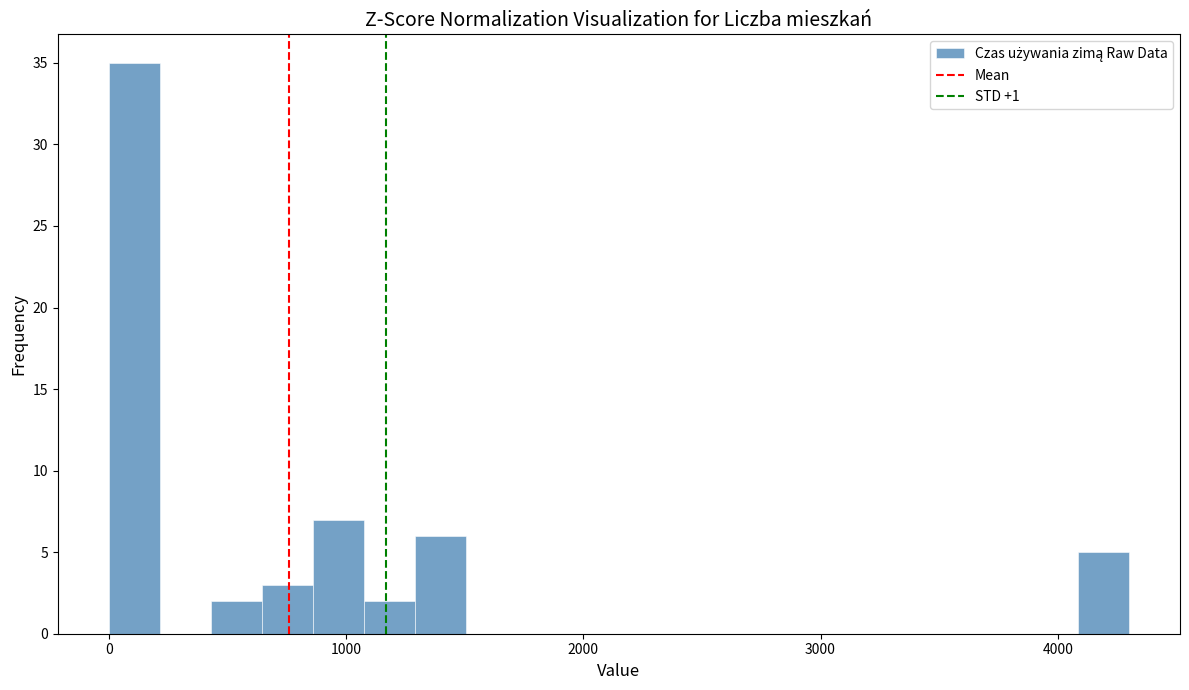

Around what value on the x-axis is the tallest bar? Give the approximate position of its centre, as read against the axis.

100